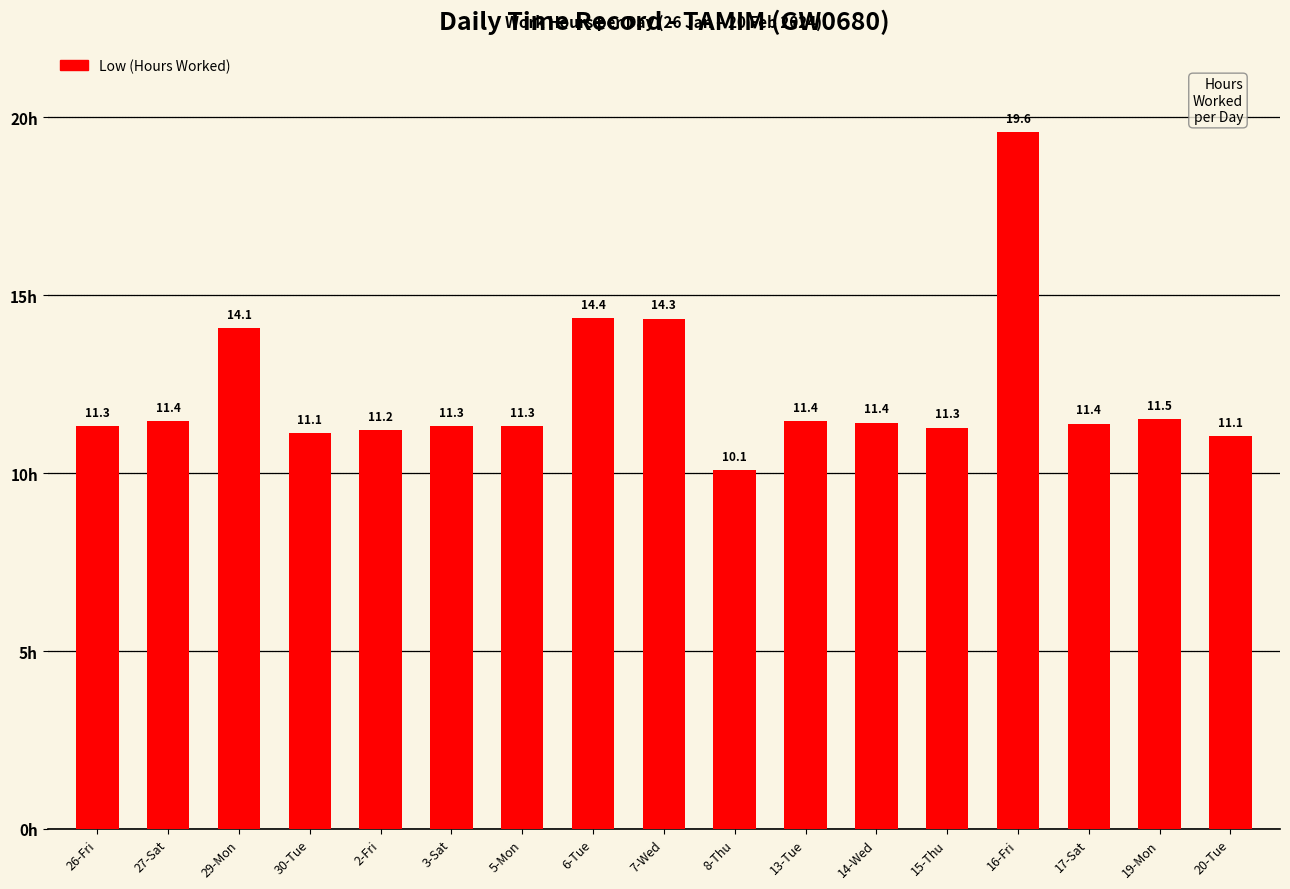

Are the bars horizontal?

No